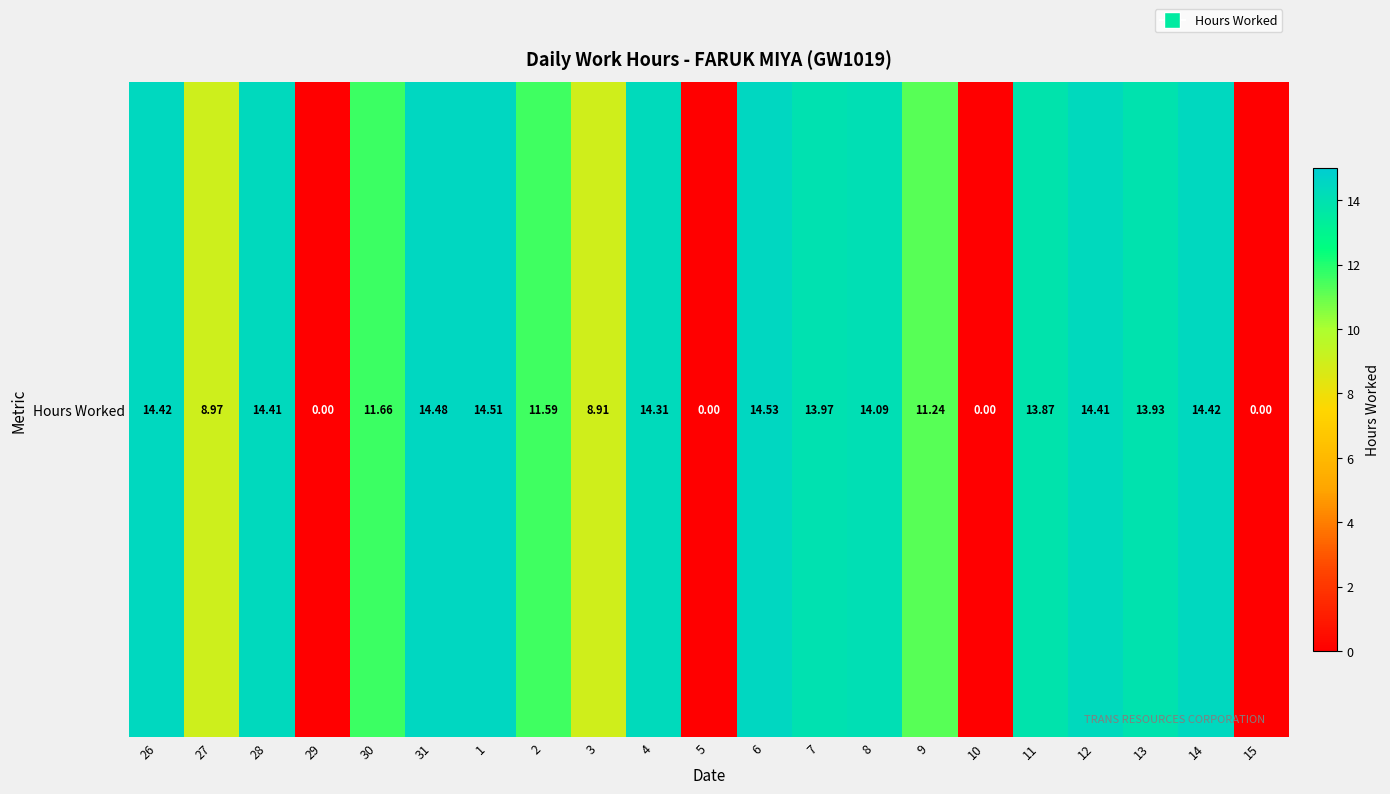

Between 8 and 14, which is larger?

14